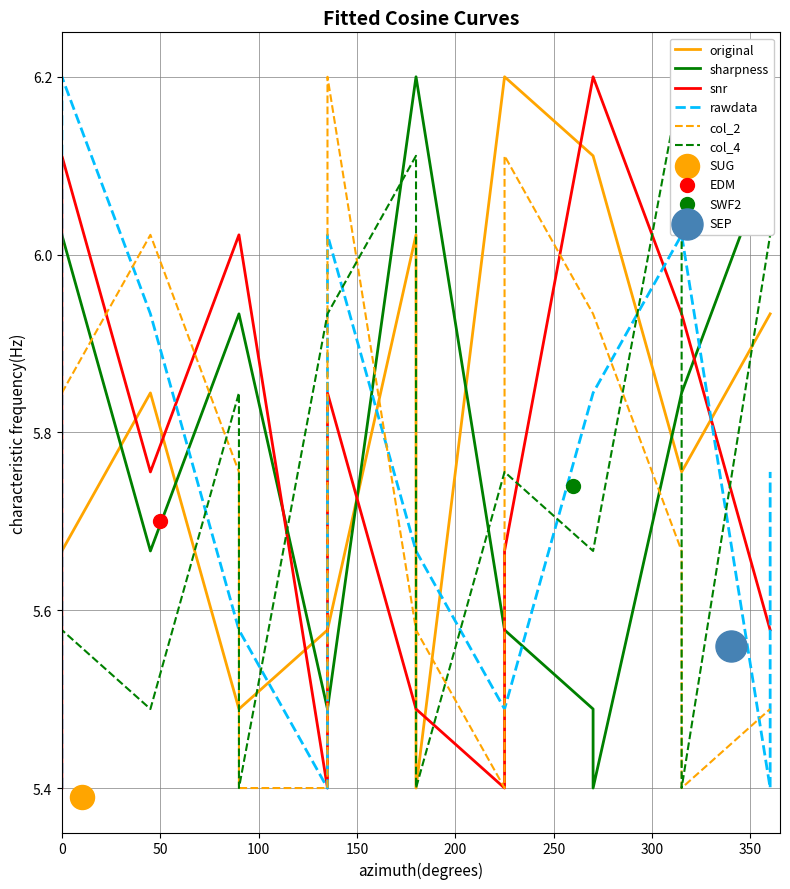

Which series contains the highest Y value?

original